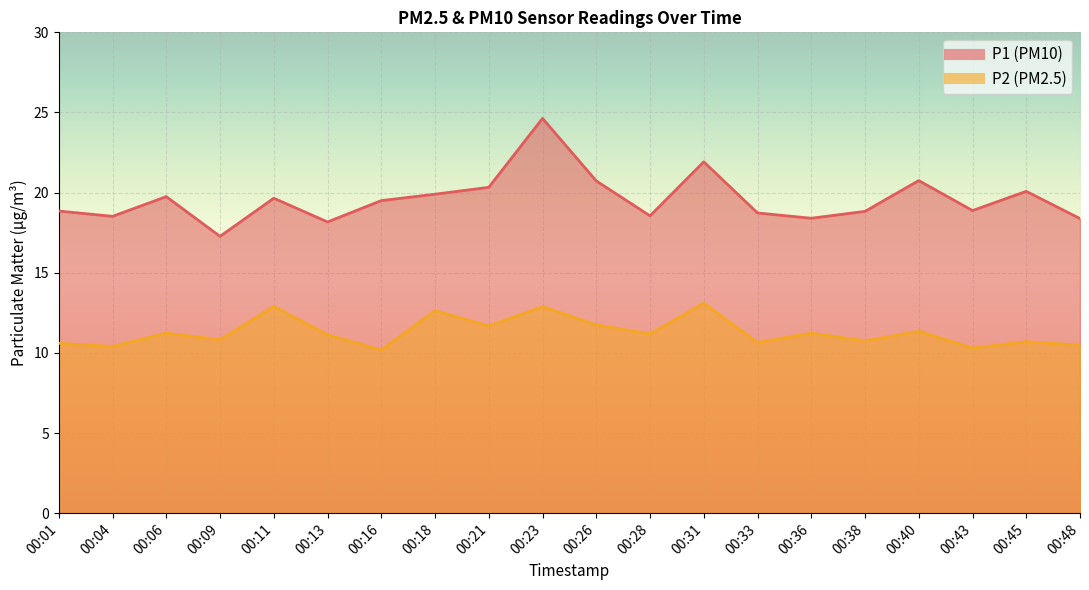

True or false: P2 and P1 cross at least once.

False